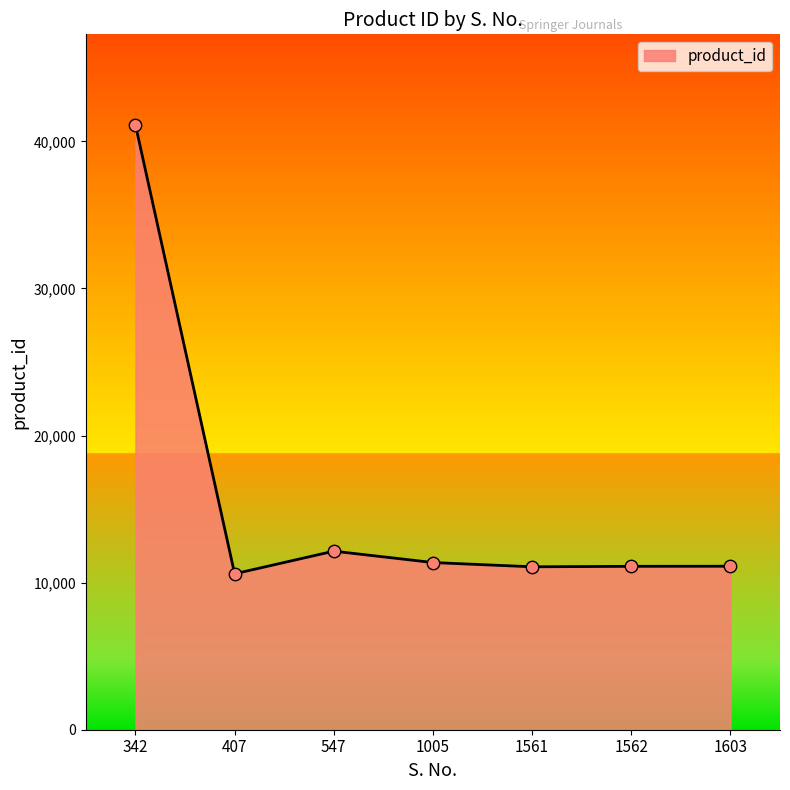

What is the change in value from 342 to 407?

-30509